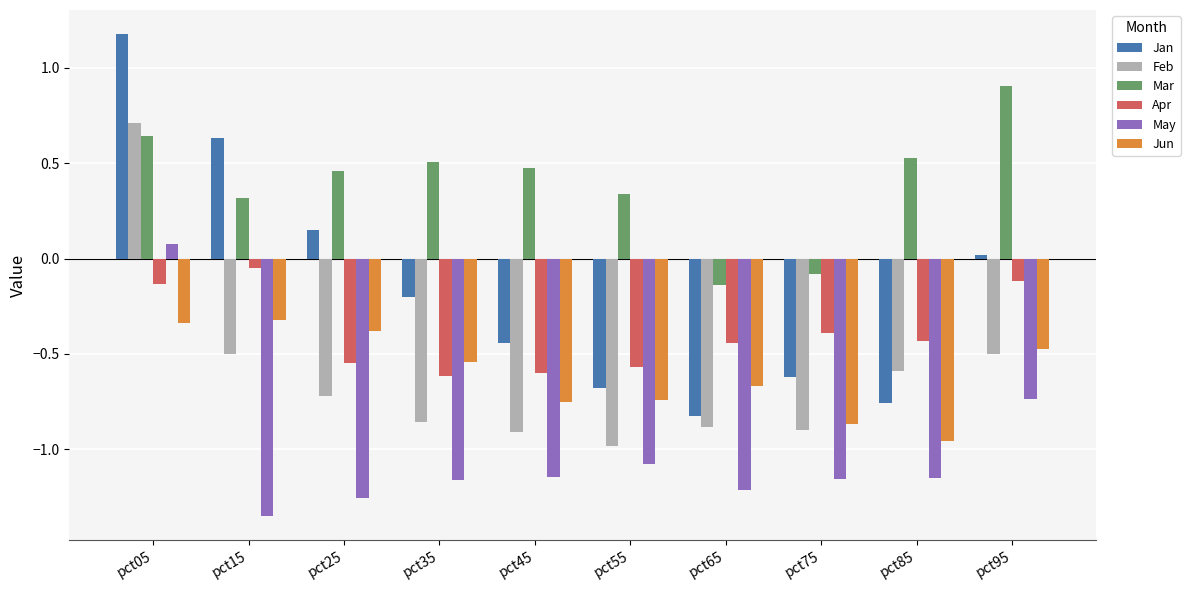

Is it true that Feb equals 0.4 at pct05?

False